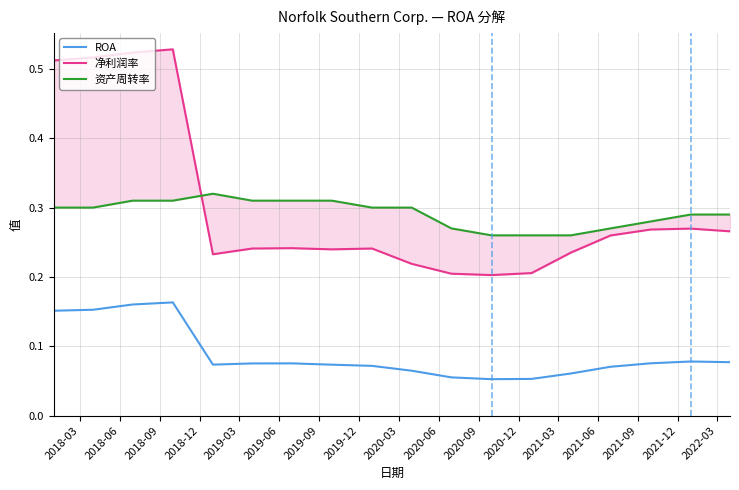

Where is 净利润率 nearest to the value 0?

2020-12